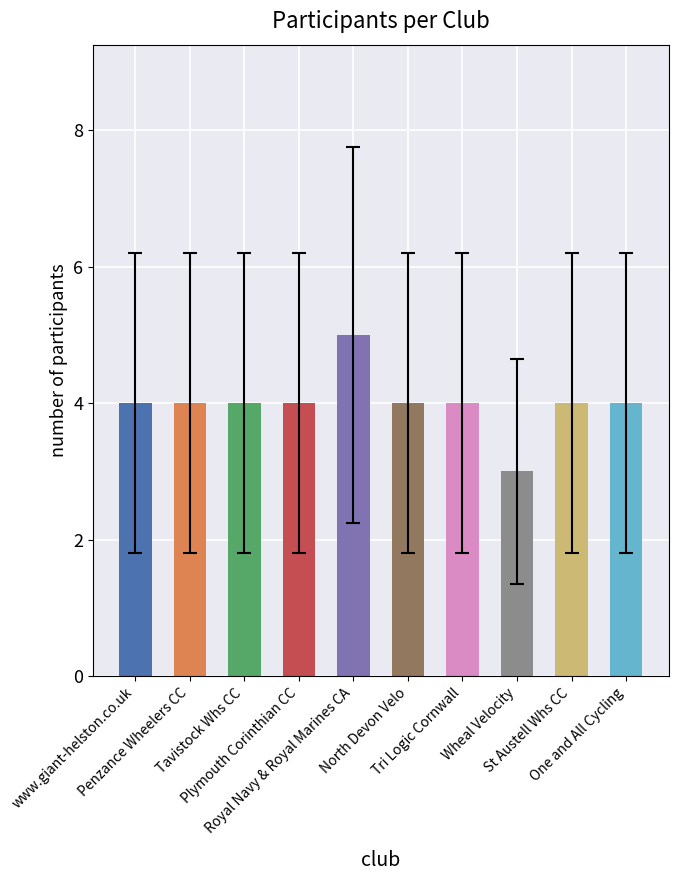

What is the sum of all values?

40